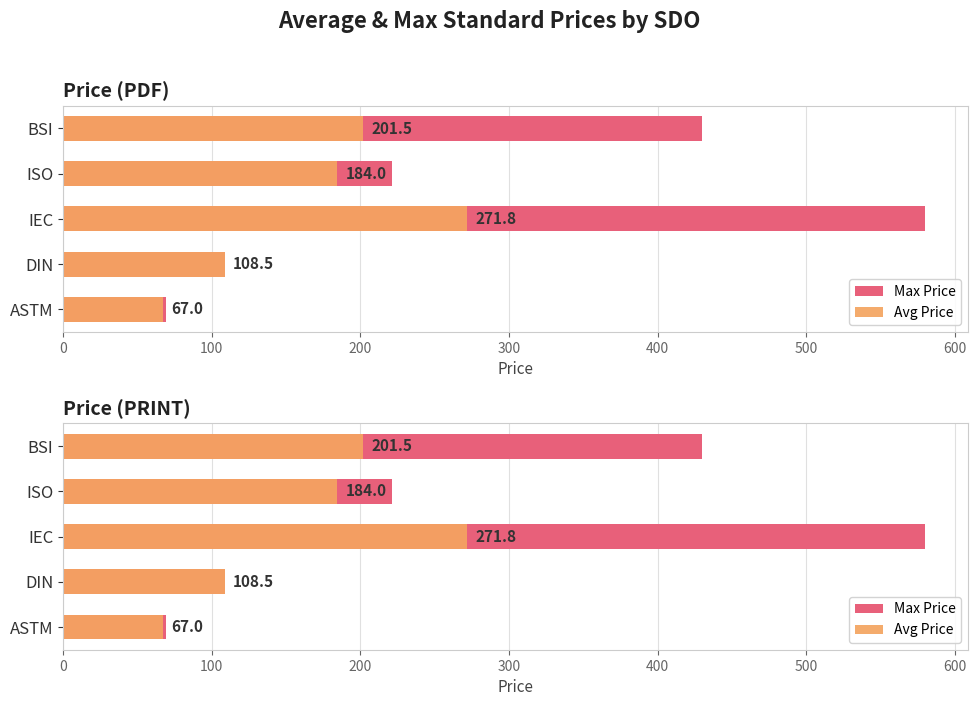

Reading left to right, extract all data points from this chart.

Max Price: 69.0	108.5	580.0	221.0	430.0
Avg Price: 67.0	108.5	271.8	184.0	201.5